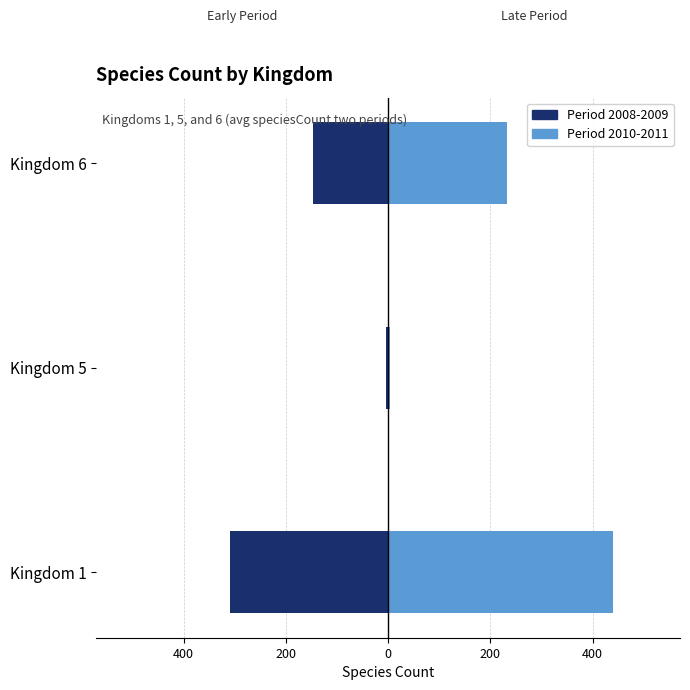

Are the bars horizontal?

Yes